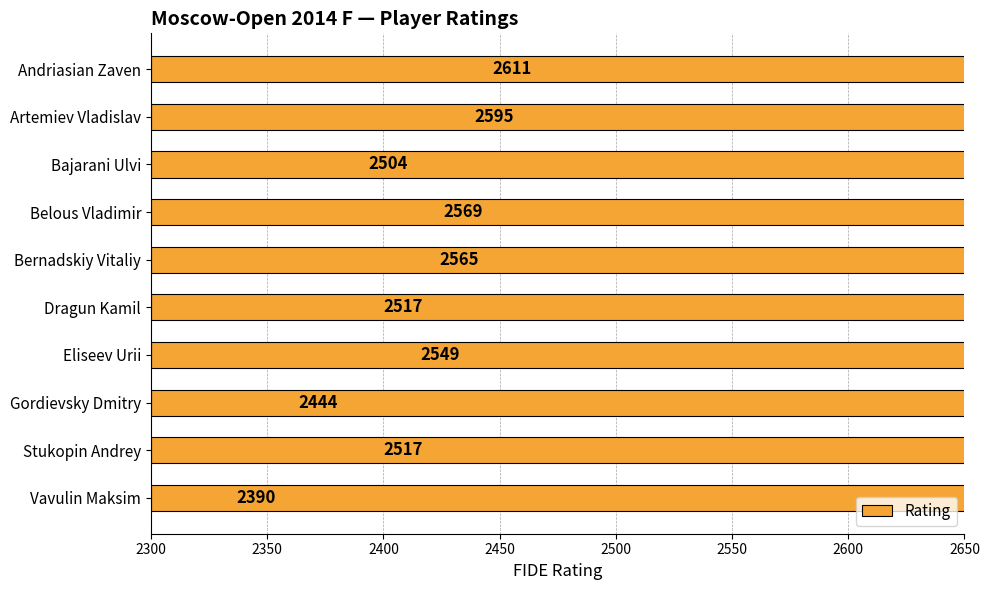

The value at Stukopin Andrey is 2517. True or false?

True